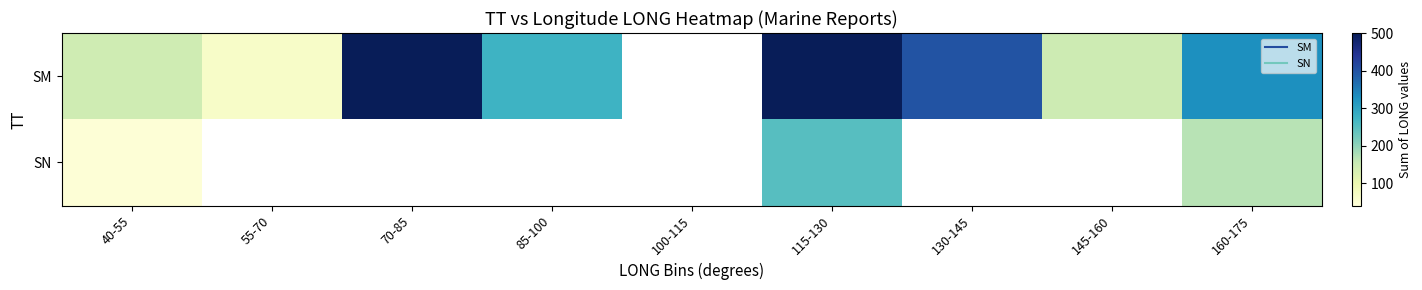

The SN series shows 250.0 at 115-130. True or false?

True